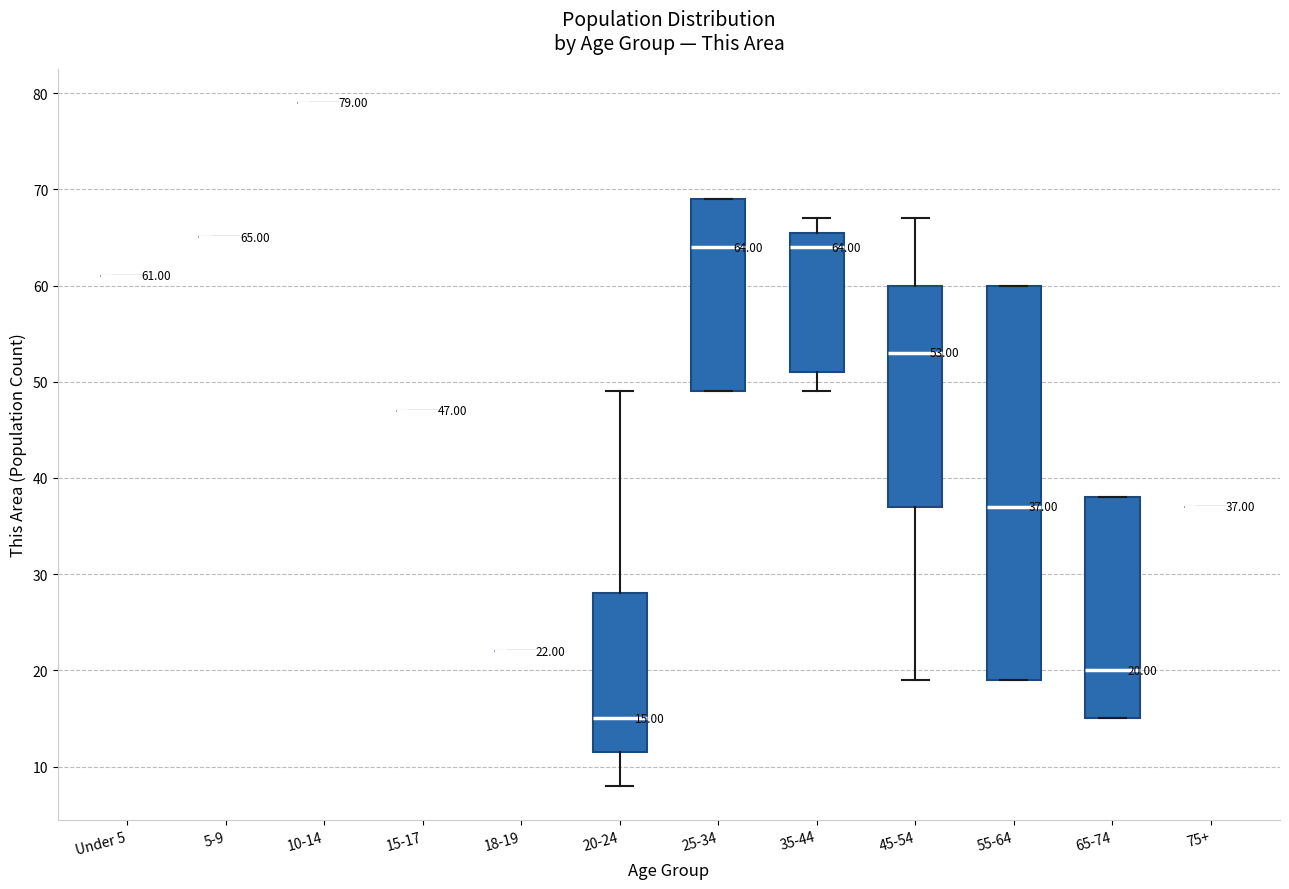

Which box is the tallest, from its lower edge to its upper edge?

55-64